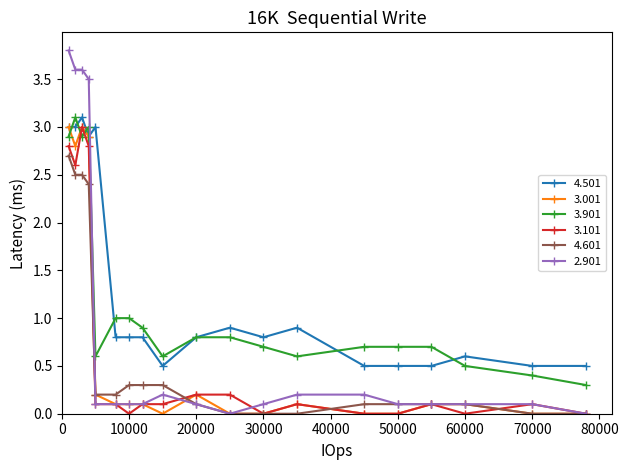

At how many categories does at least one series exceed 2?

5